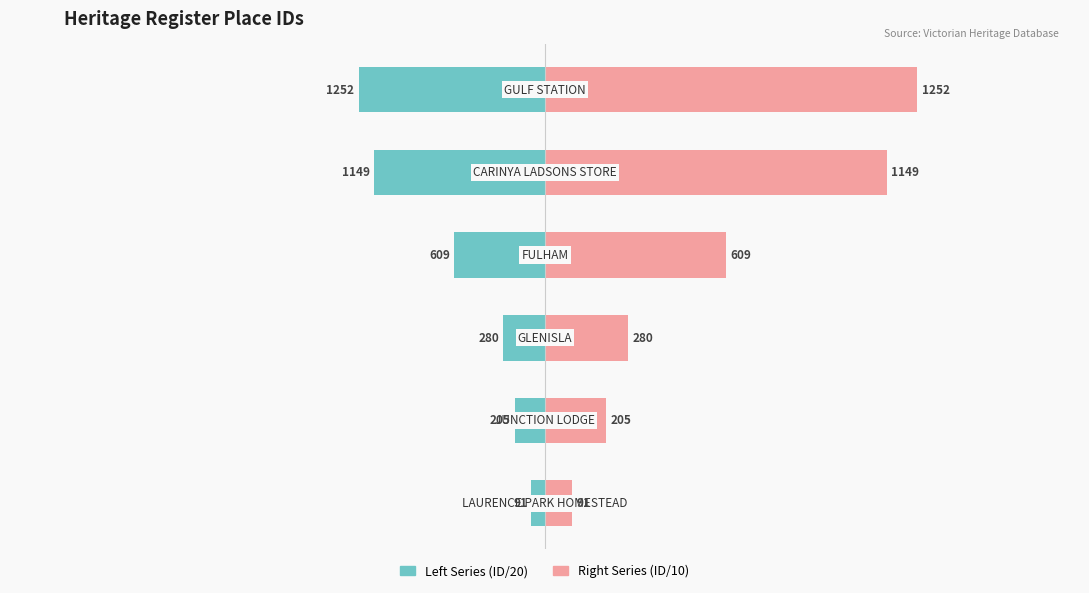

What is the average value of the Right Series (ID/10) series?

59.8